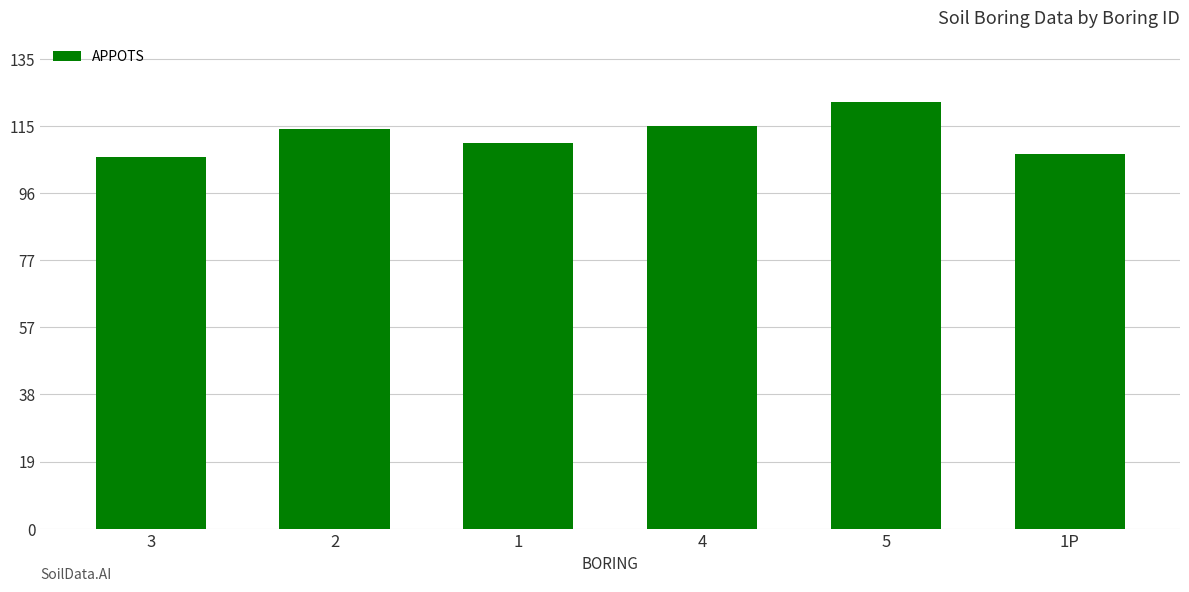

What is the change in value from 5 to 1P?

-15